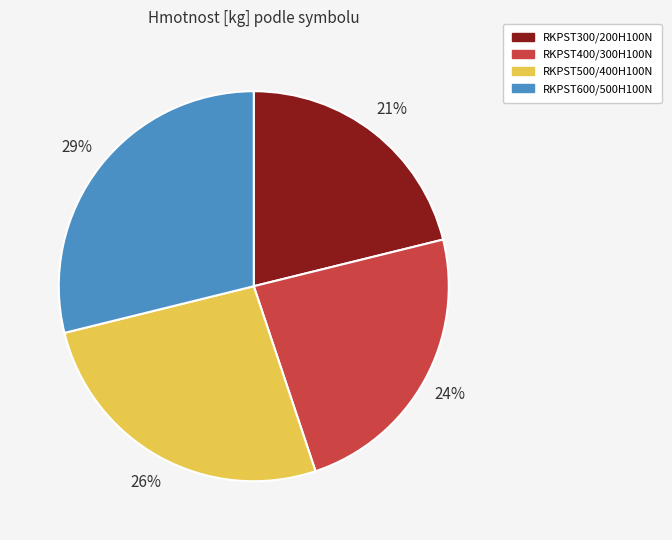

What is the ratio of the value at RKPST600/500H100N to the value at RKPST300/200H100N?

1.4